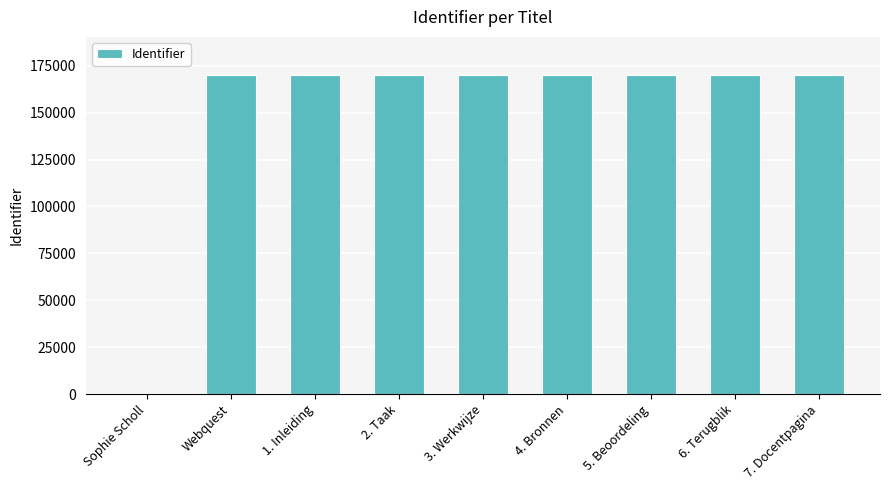

How many categories are shown in the chart?

9